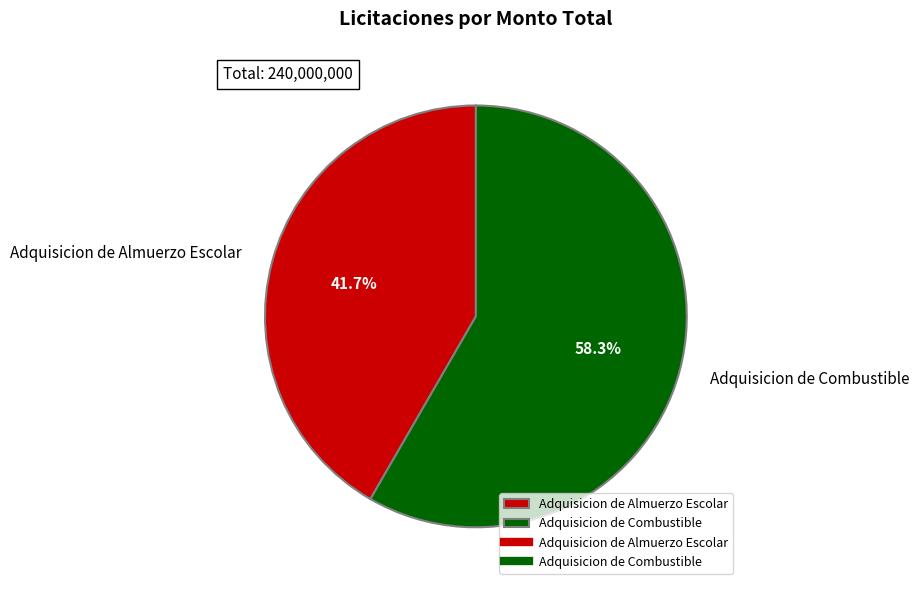

Rank the categories by value from lowest to highest.

Adquisicion de Almuerzo Escolar, Adquisicion de Combustible